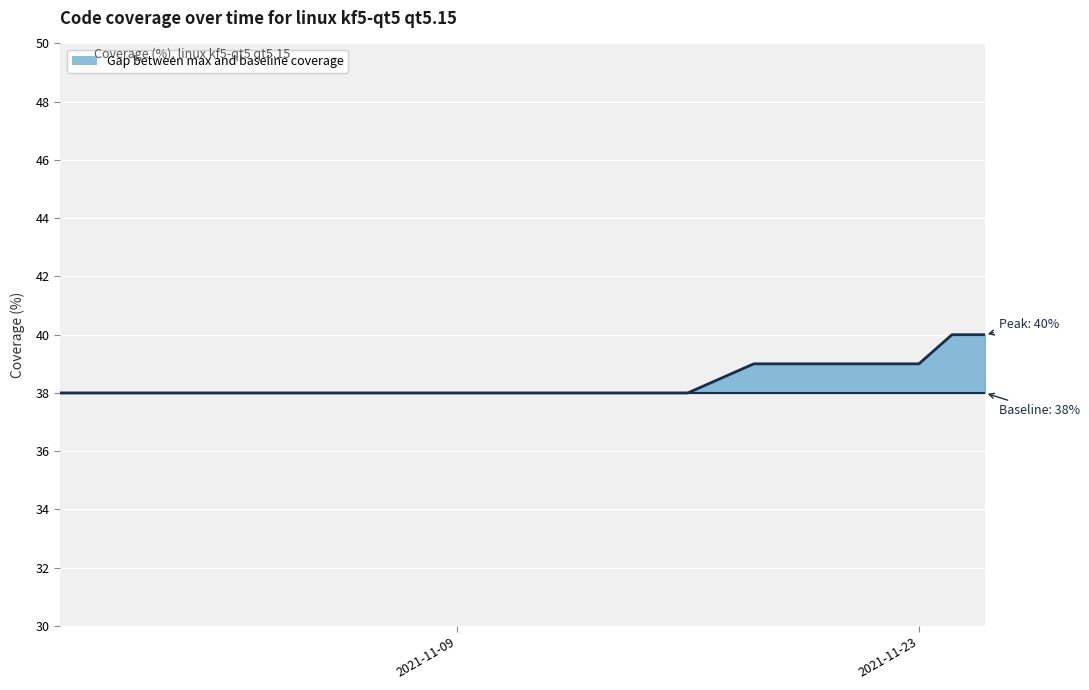

Count the values in the range 38 to 39.

15